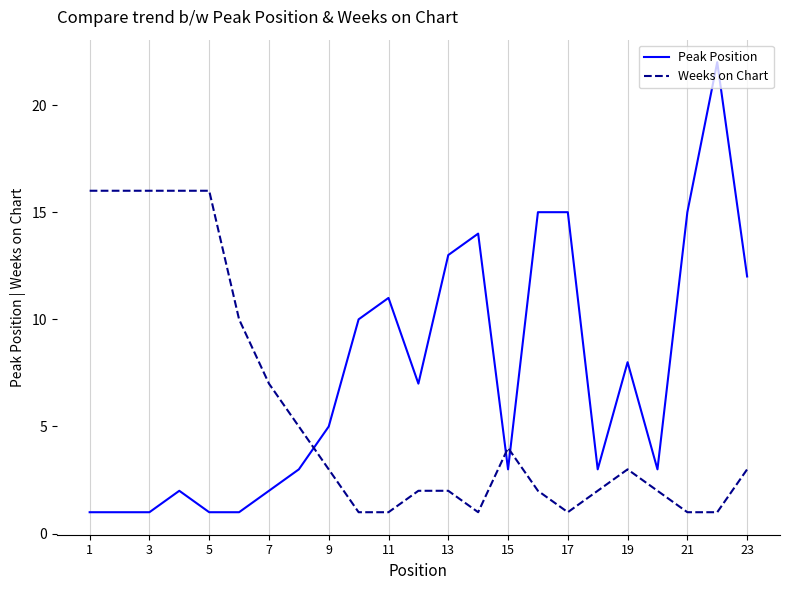

List the series in order of their peak value, highest first.

Peak Position, Weeks on Chart